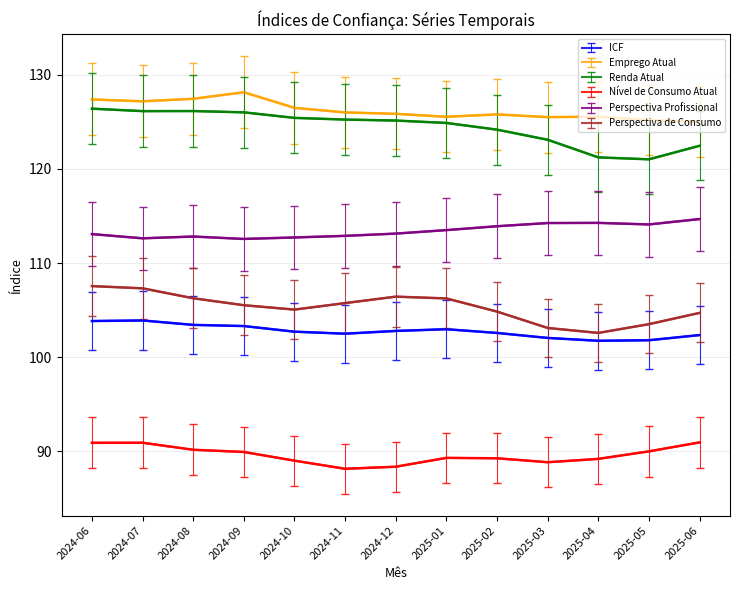

True or false: Renda Atual has a value of 55.2 at 2024-09.

False